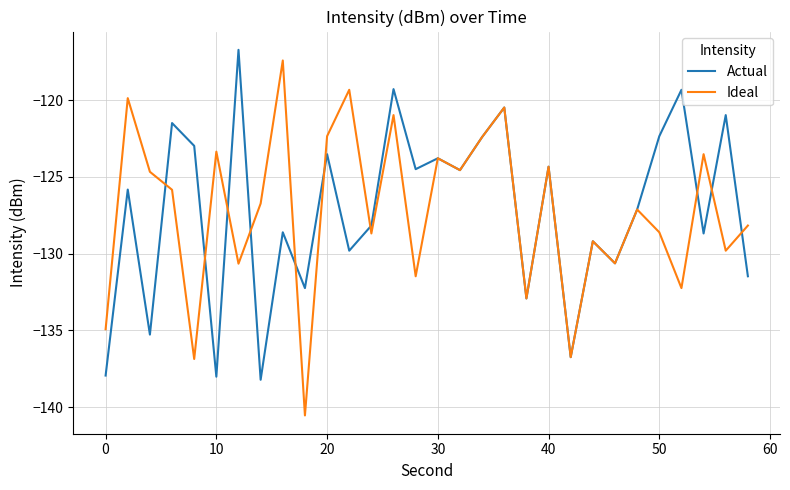

Does the chart have visible grid lines?

Yes